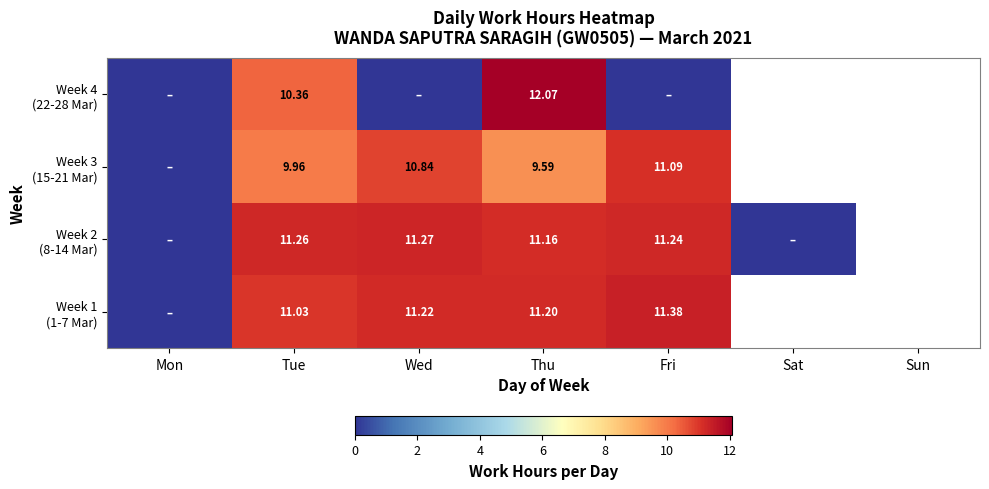

Is the value of Week 4 (22-28 Mar) at Tue greater than the value of Week 2 (8-14 Mar) at Mon?

Yes